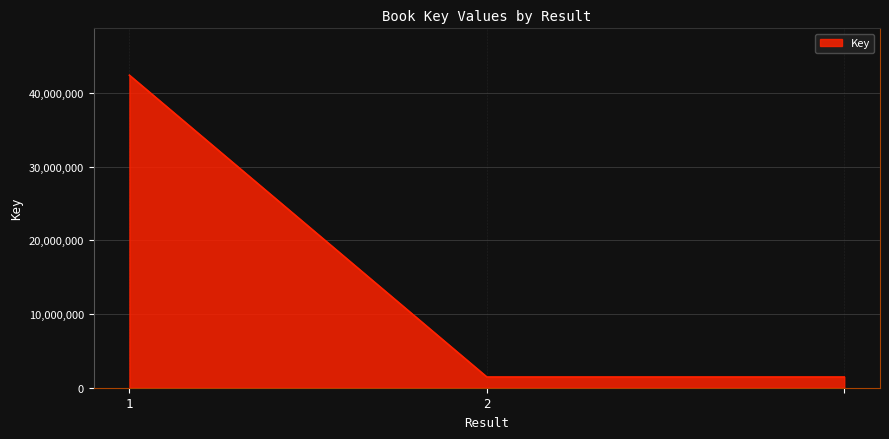

What is the sum of all values?

45357274